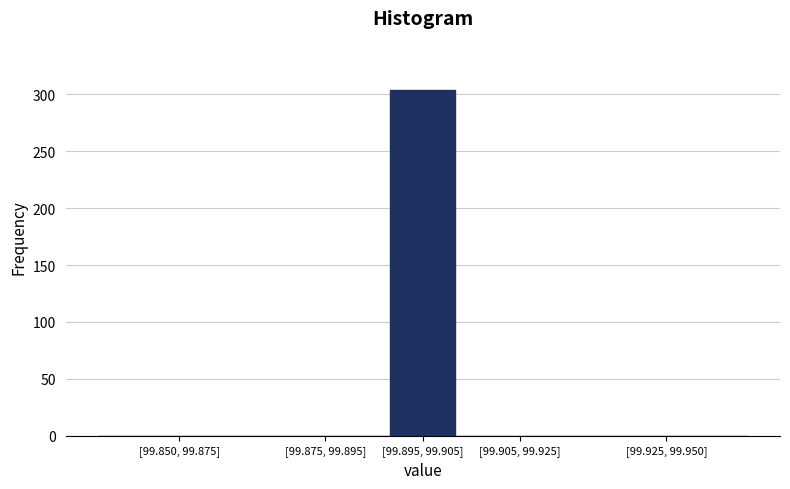

Reading left to right, list all the values displayed in this chart.

[99.850, 99.875]=0	[99.875, 99.895]=0	[99.895, 99.905]=304	[99.905, 99.925]=0	[99.925, 99.950]=0